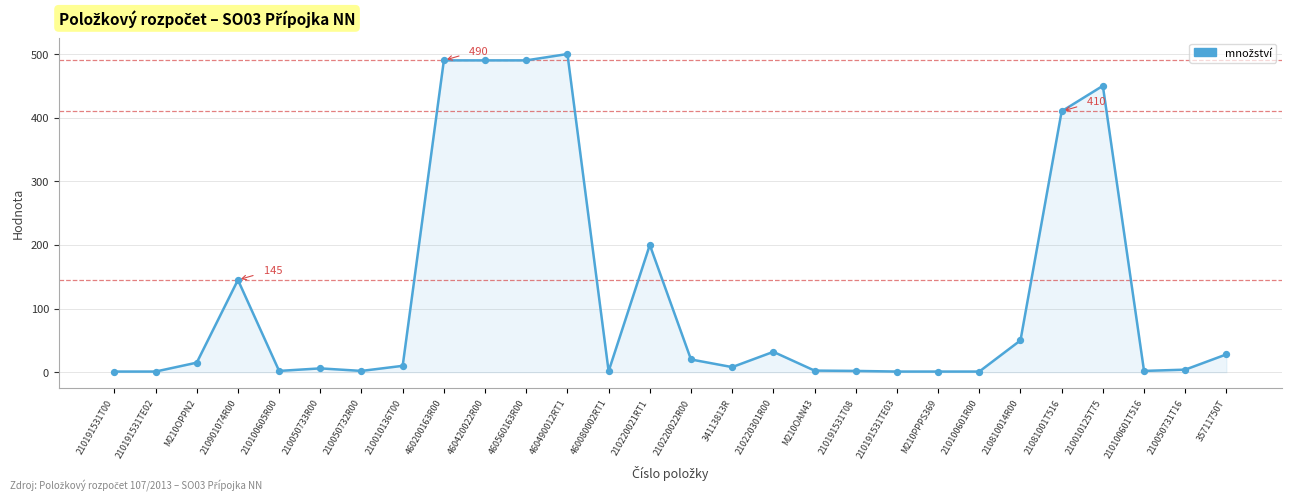

Between 210220301R00 and 210191531T00, which is larger?

210220301R00